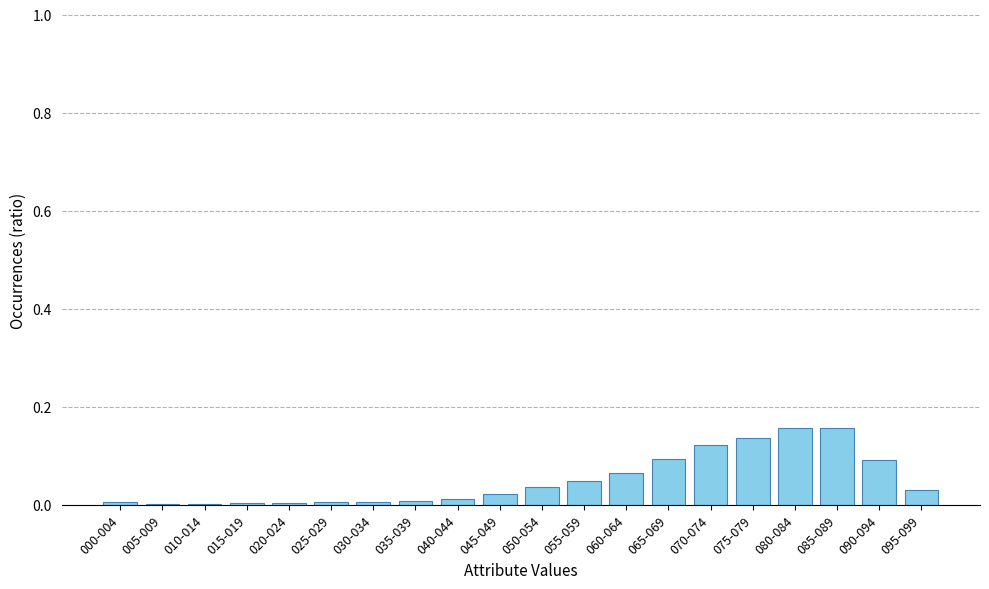

Between 095-099 and 085-089, which is larger?

085-089